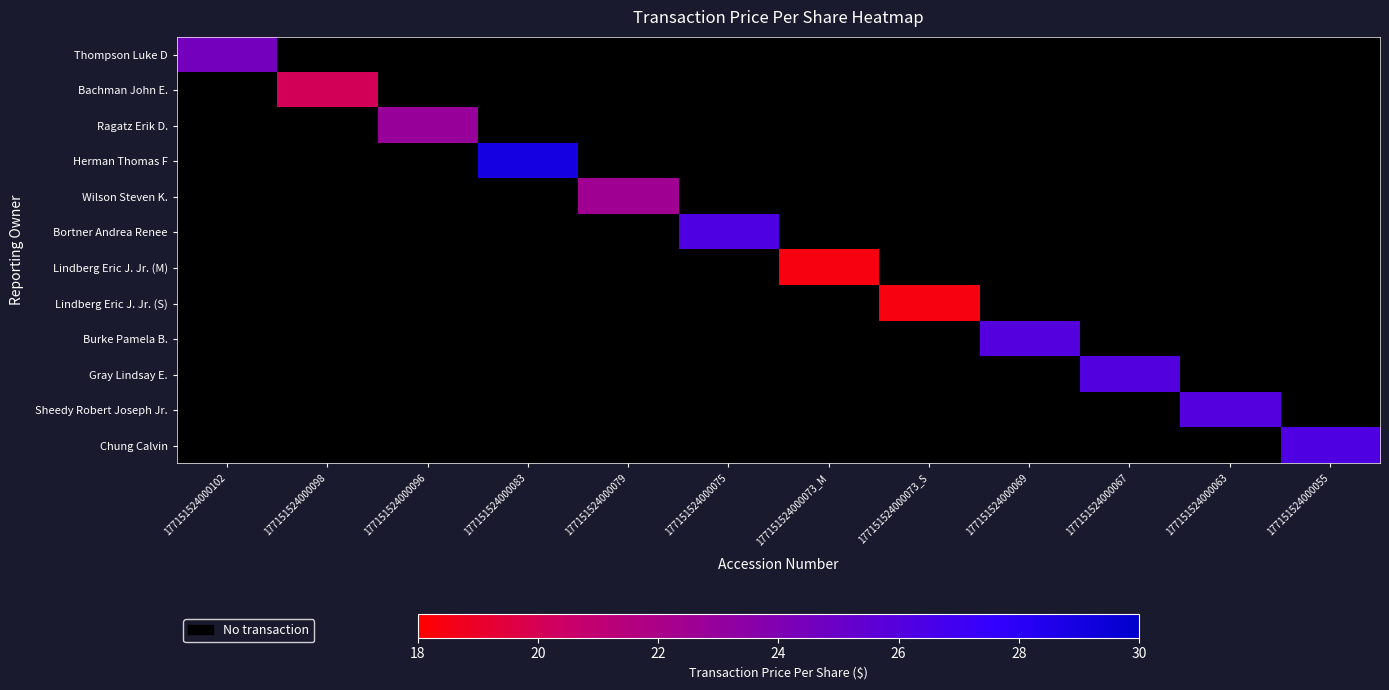

At which category does the chart reach its minimum across all series?

177151524000073_M